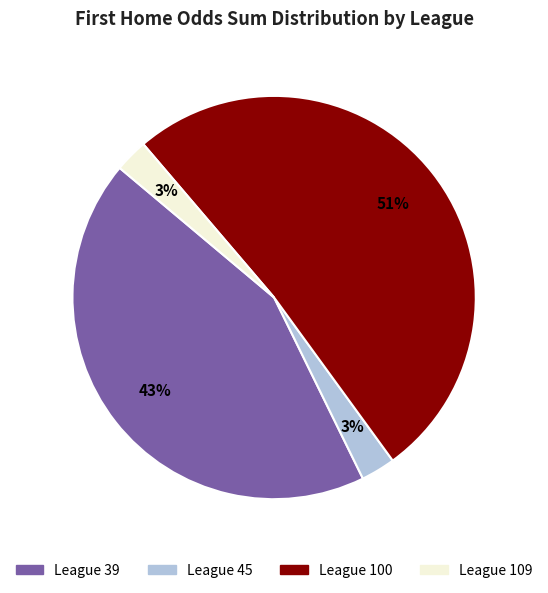

Is there a majority slice in this chart?

Yes